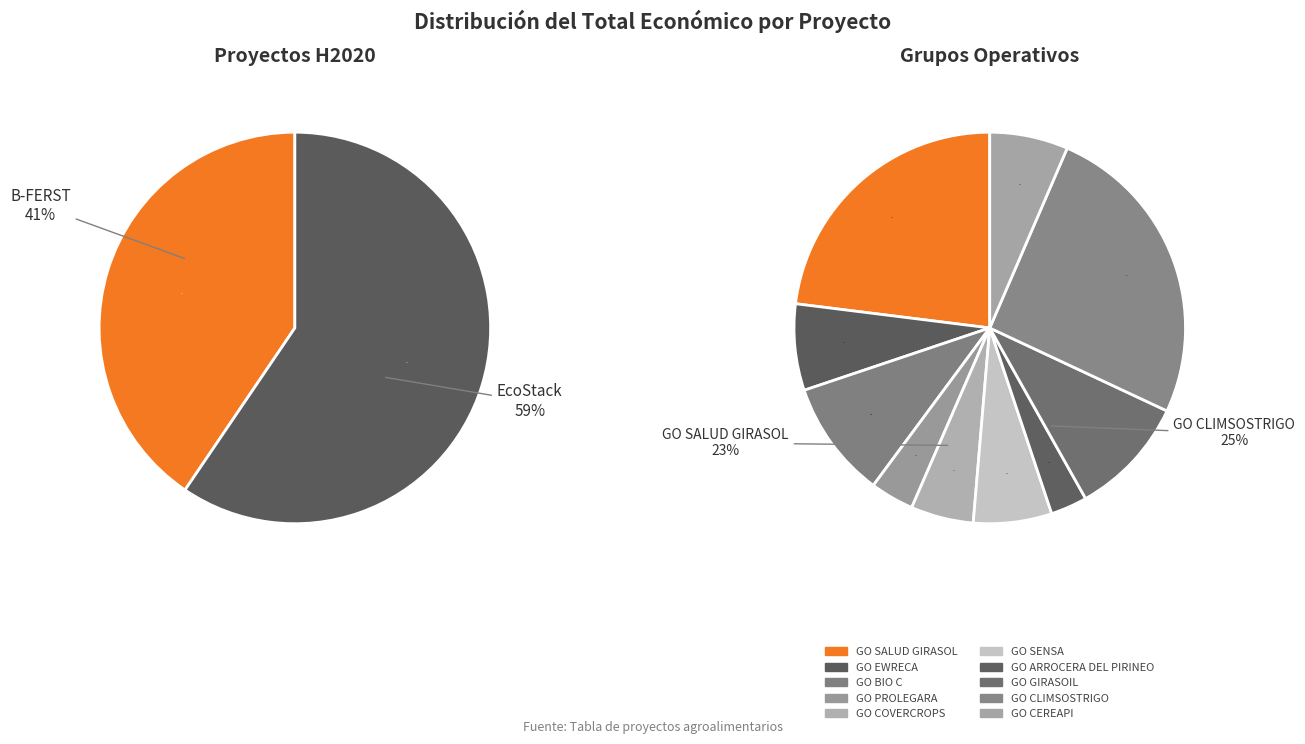

Count the number of slices in the pie.

12